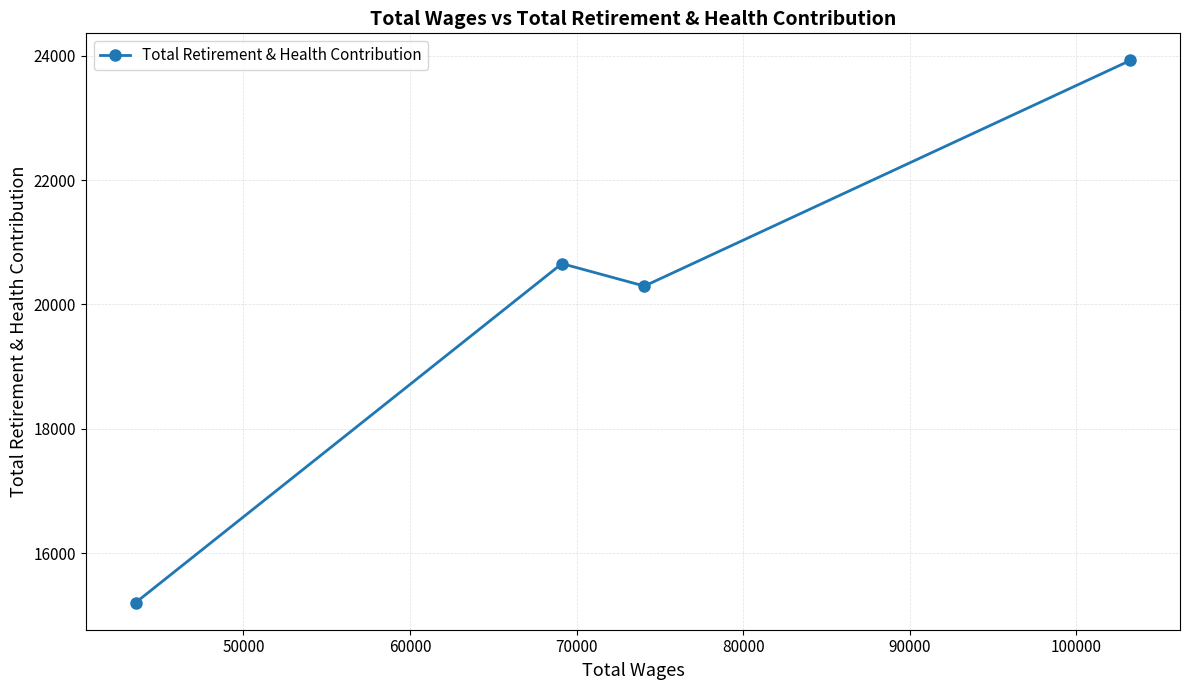

Count the number of data series in this chart.

1